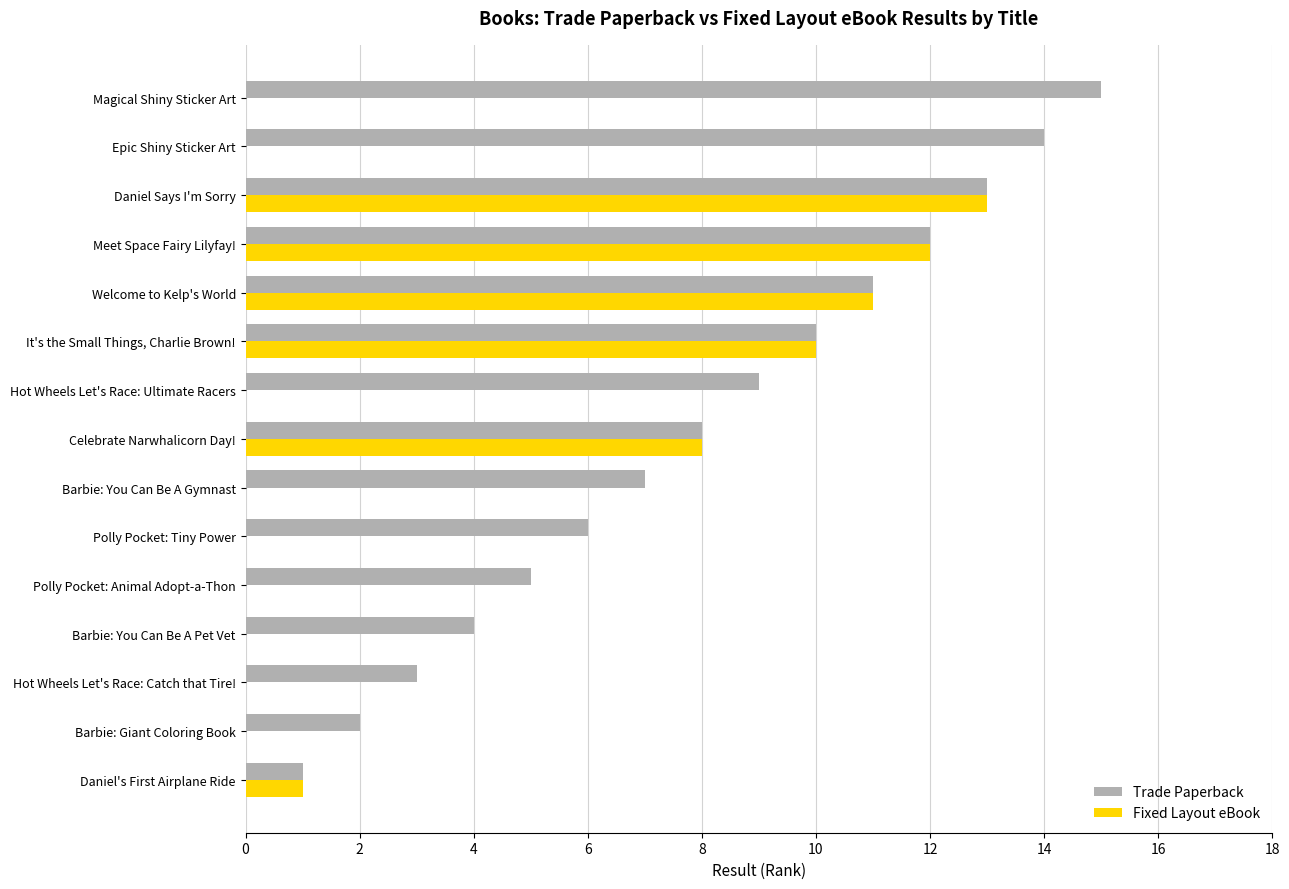

Is it true that Fixed Layout eBook equals 0 at Hot Wheels Let's Race: Catch that Tire!?

True